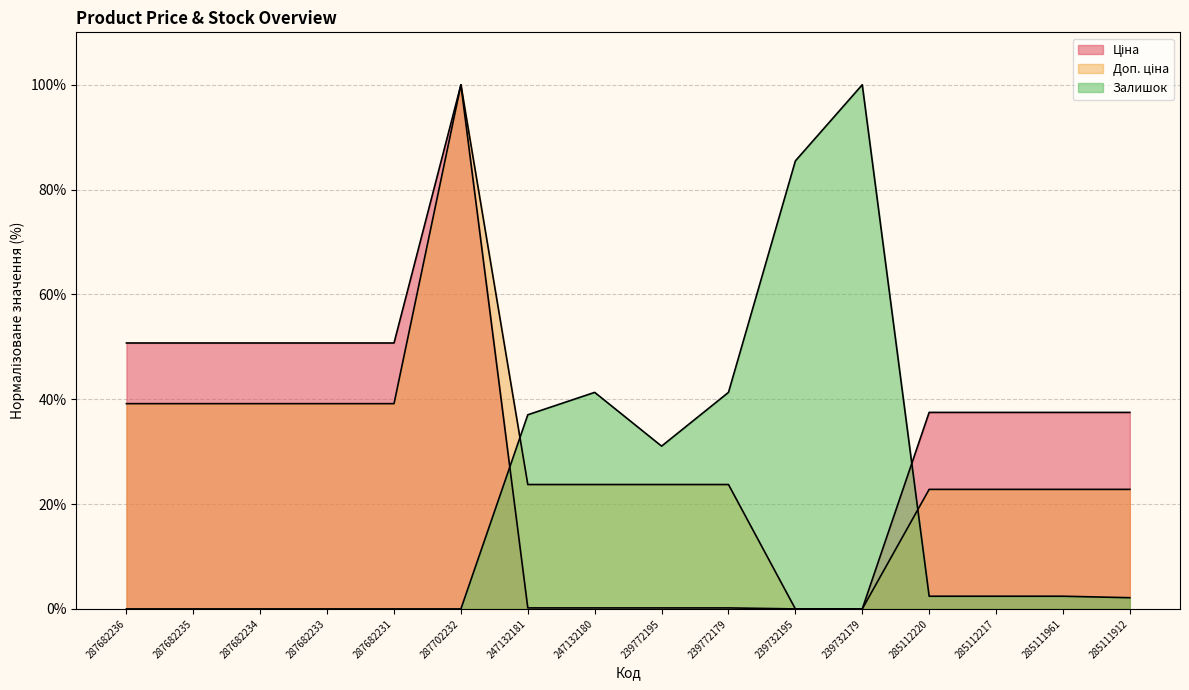

Reading left to right, list all the values displayed in this chart.

Ціна: 50.7	50.7	50.7	50.7	50.7	100.0	0.2	0.2	0.2	0.2	0.0	0.0	37.5	37.5	37.5	37.5
Доп. ціна: 39.2	39.2	39.2	39.2	39.2	100.0	23.7	23.7	23.7	23.7	0.0	0.0	22.8	22.8	22.8	22.8
Залишок: 0.0	0.0	0.0	0.0	0.0	0.0	37.0	41.3	31.1	41.3	85.5	100.0	2.4	2.4	2.4	2.1